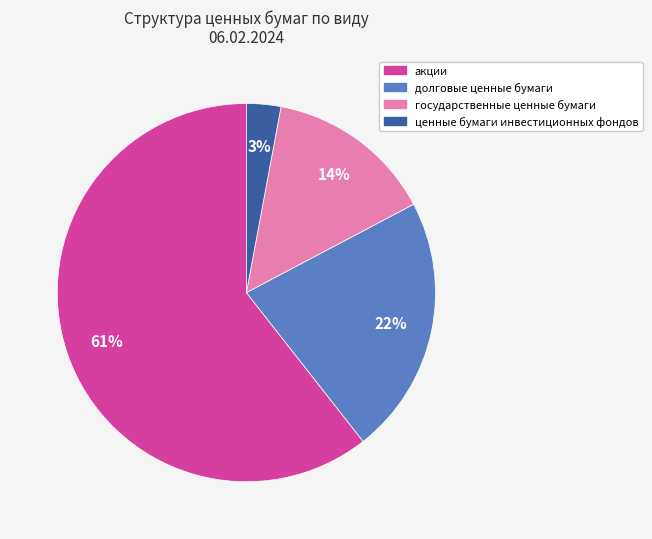

Count the number of slices in the pie.

4